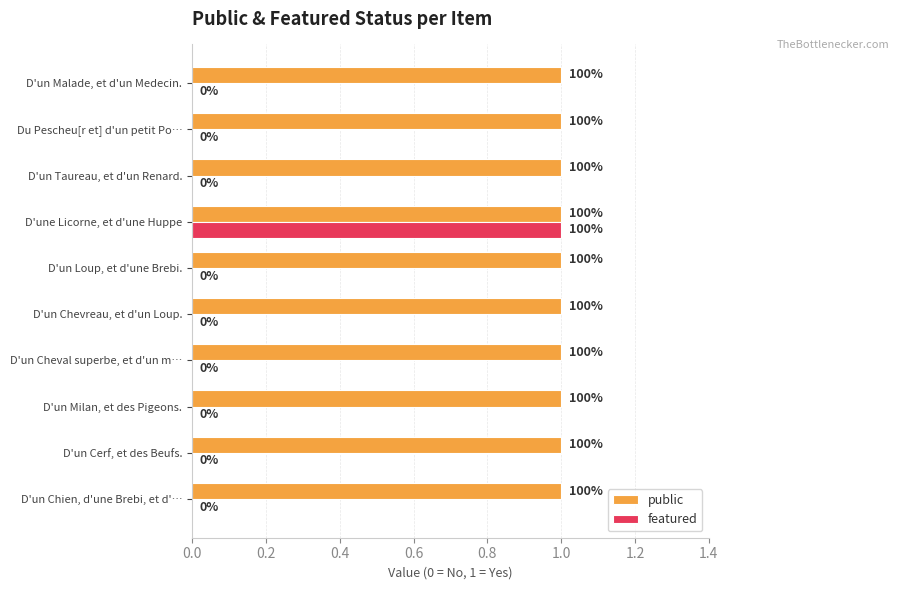

List the series in order of their overall mean, lowest first.

featured, public